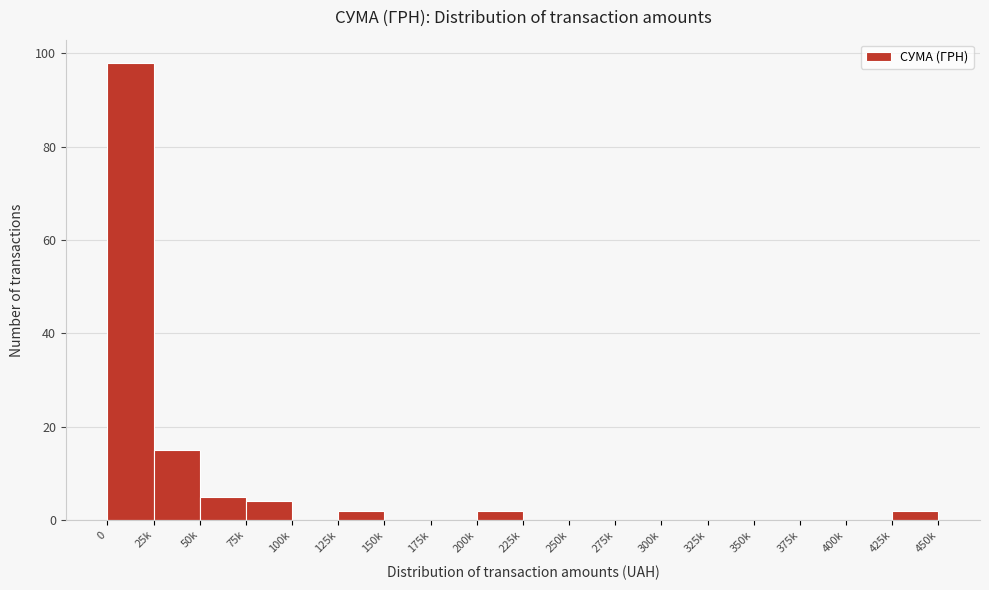

Reading left to right, what are all the values shown in this chart?

0=98	25k=15	50k=5	75k=4	100k=0	125k=2	150k=0	175k=0	200k=2	225k=0	250k=0	275k=0	300k=0	325k=0	350k=0	375k=0	400k=0	425k=2